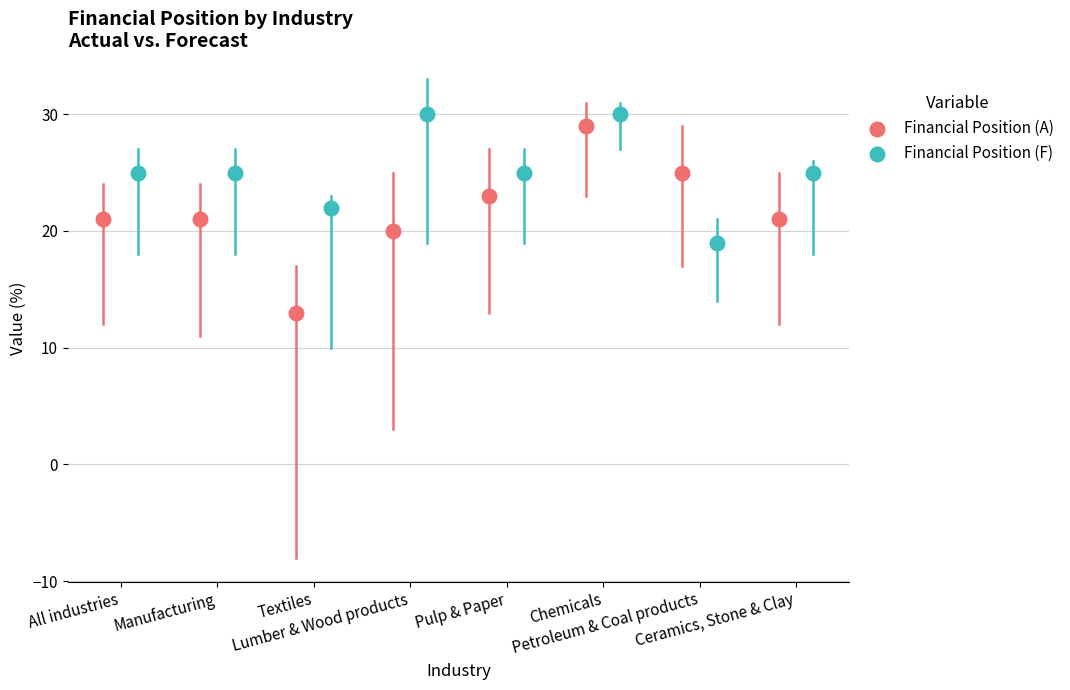

Which series has the widest spread of Y values?

Financial Position (A)